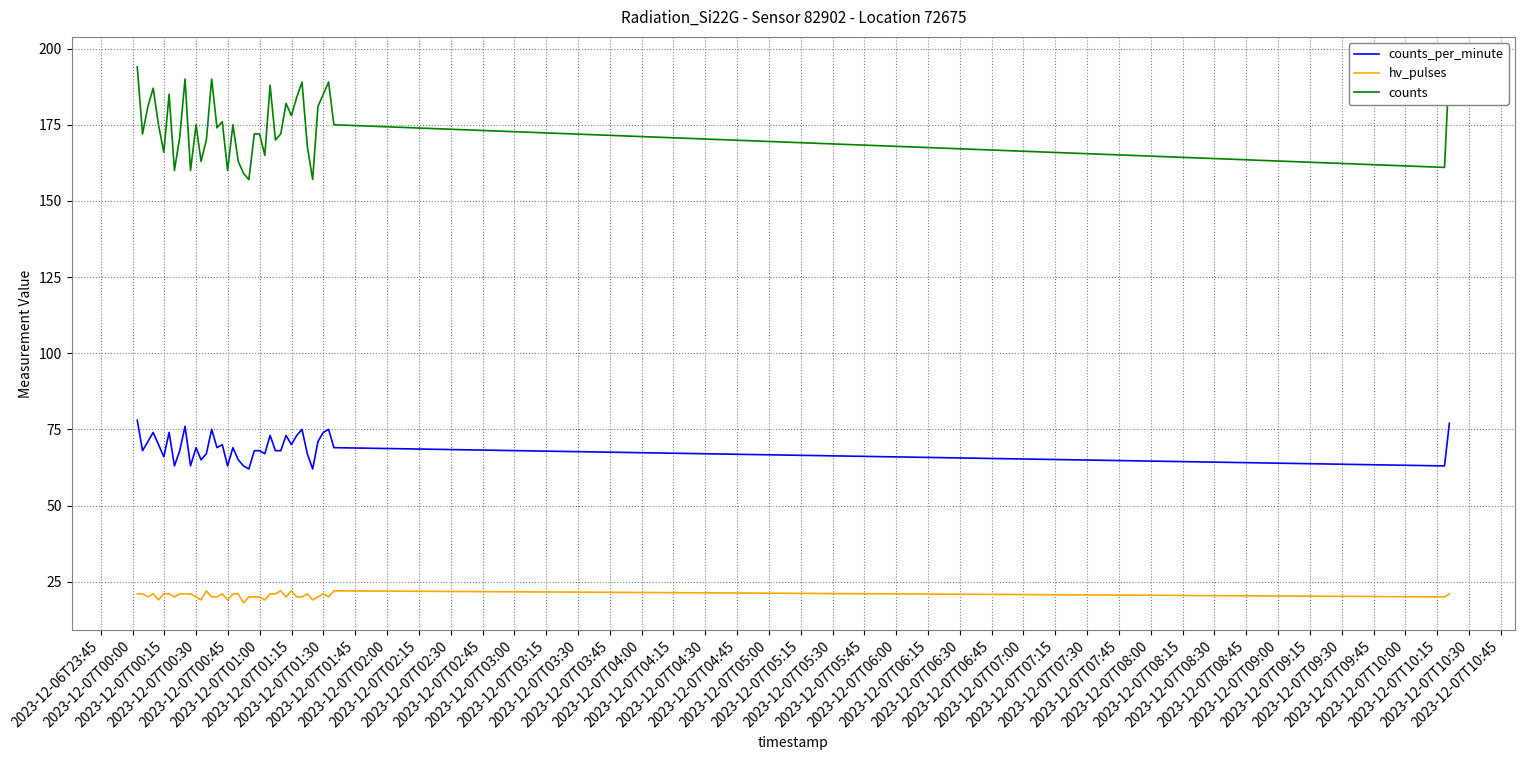

True or false: hv_pulses and counts_per_minute cross at least once.

False